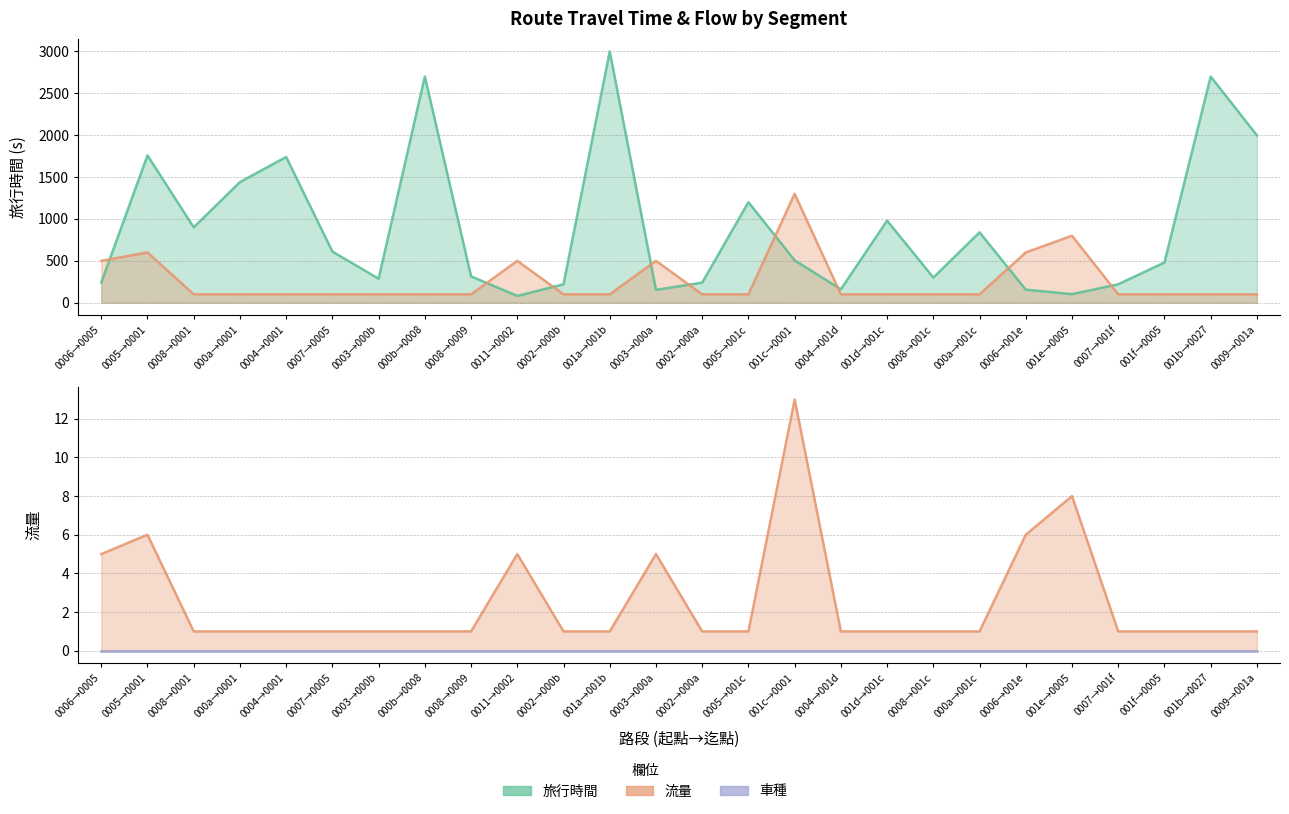

At which category does the chart reach its peak across all series?

001a→001b